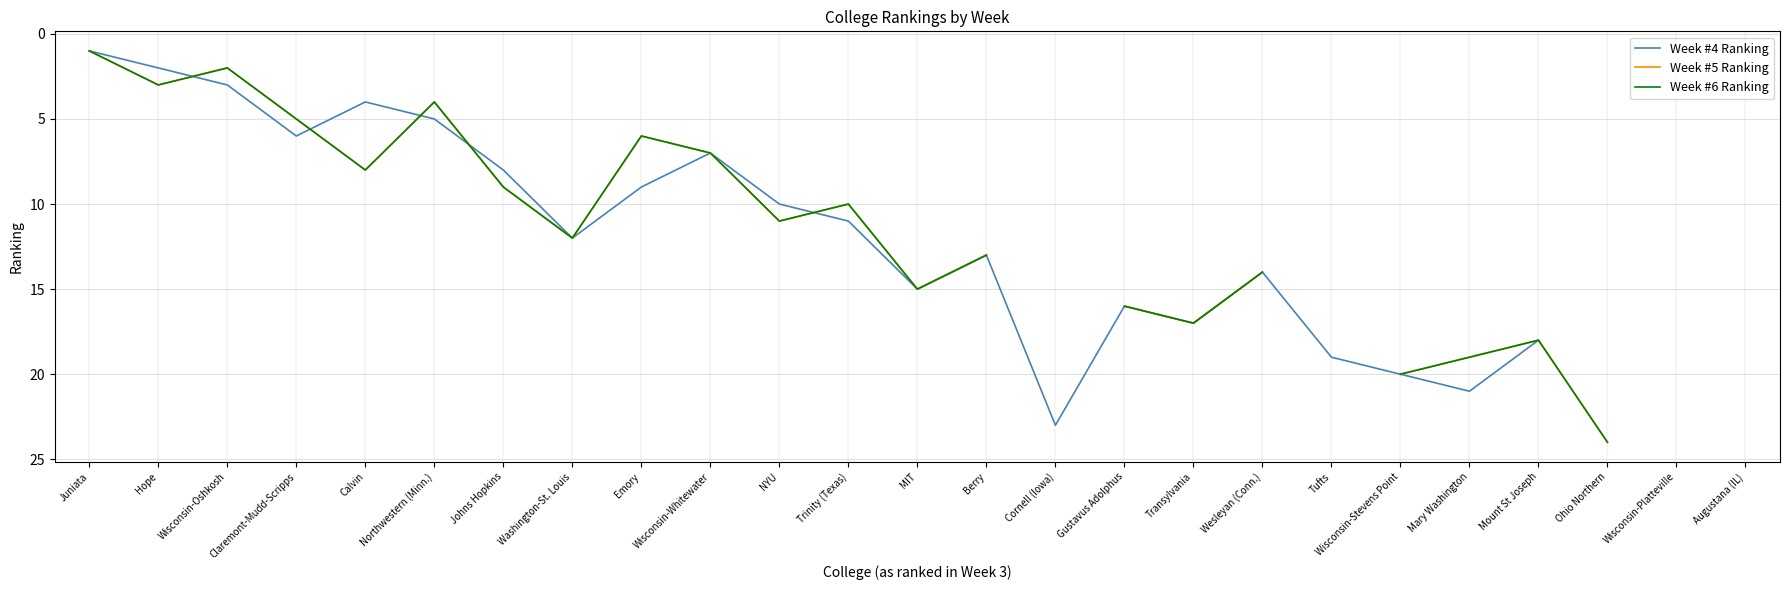

Which series has the widest spread of values?

Week #5 Ranking